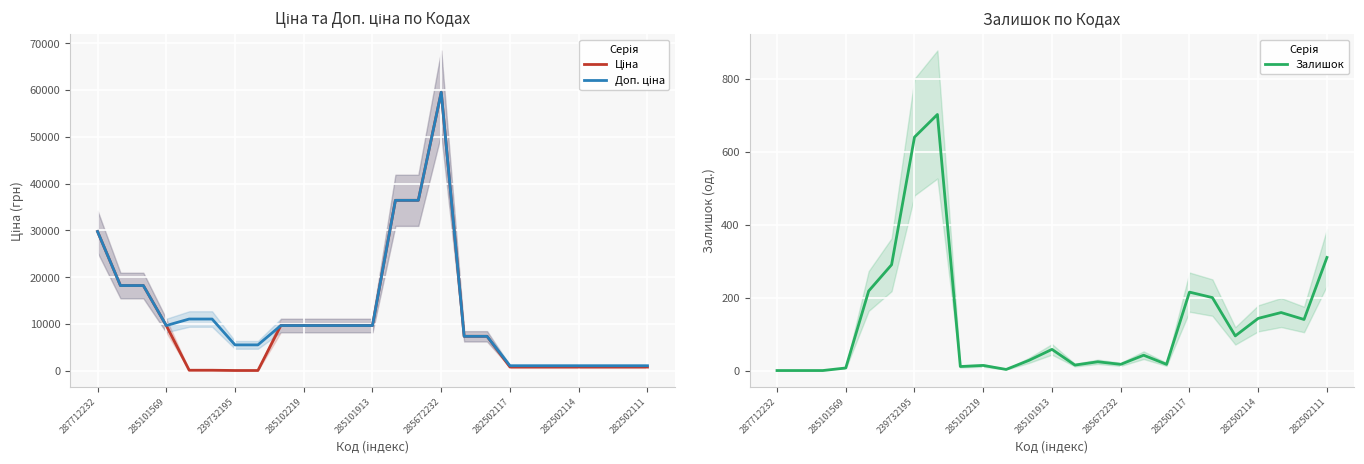

What are all the series names shown in the legend?

Ціна, Доп. ціна, Залишок